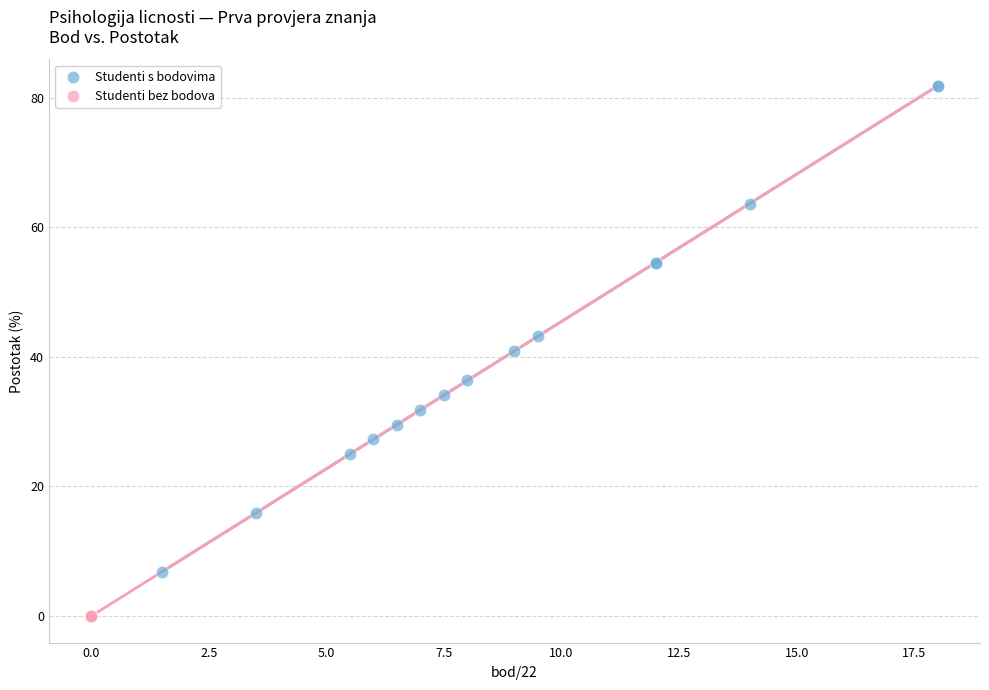

Which series reaches the maximum Y coordinate?

Studenti s bodovima